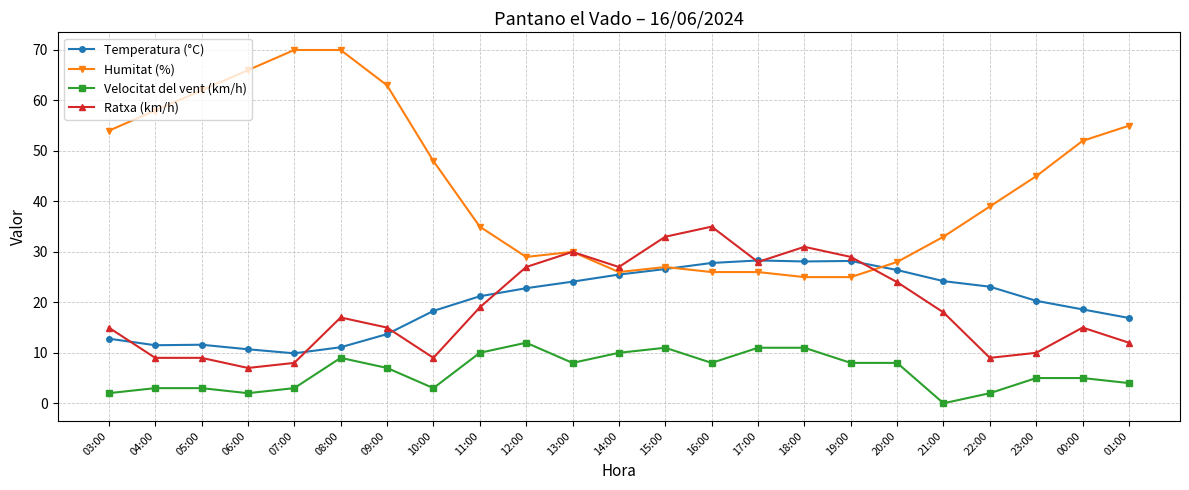

Which series has the largest range (max minus min)?

Humitat (%)